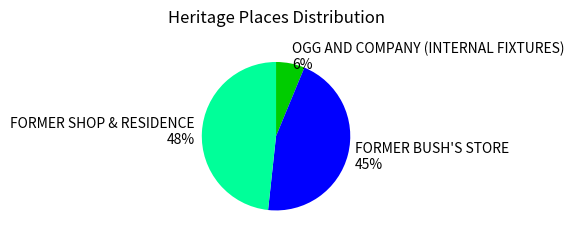

How many slices are in this pie chart?

3